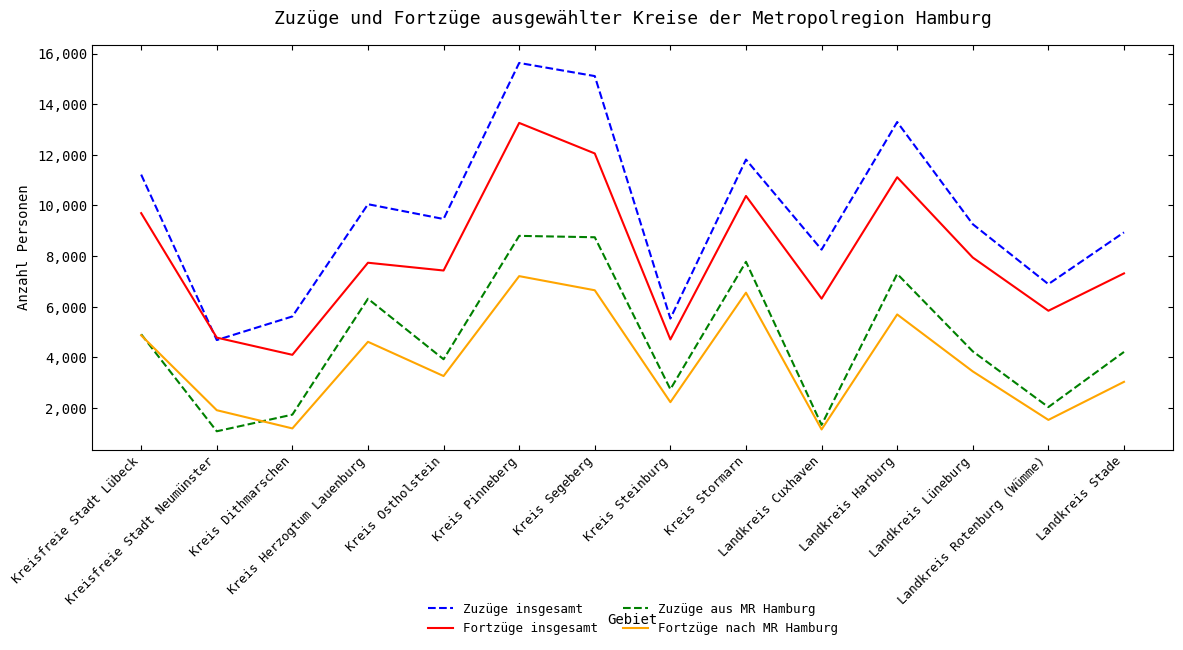

True or false: Zuzüge insgesamt and Fortzüge nach MR Hamburg intersect in this chart.

False